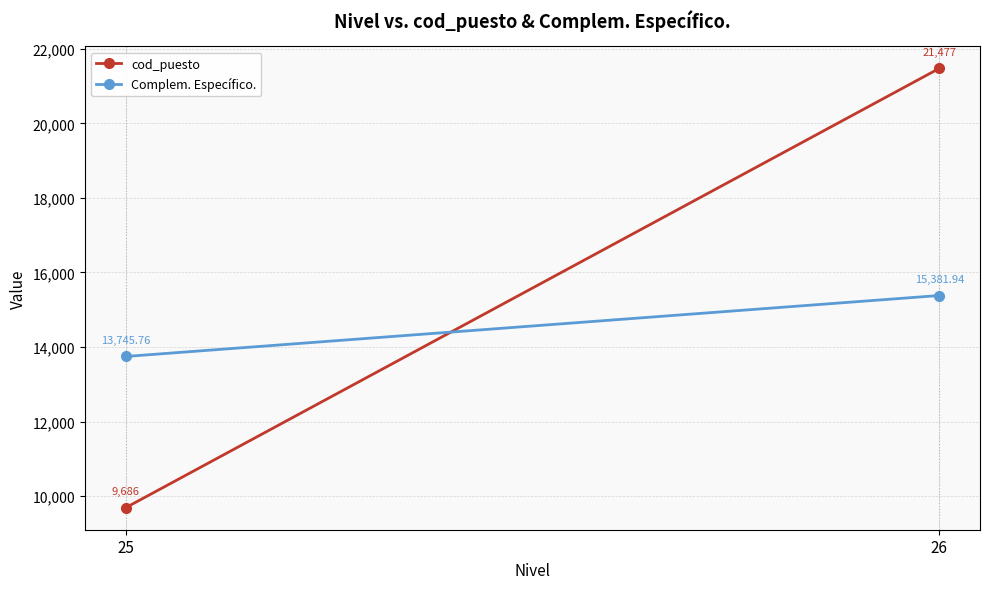

What are all the series names shown in the legend?

cod_puesto, Complem. Específico.